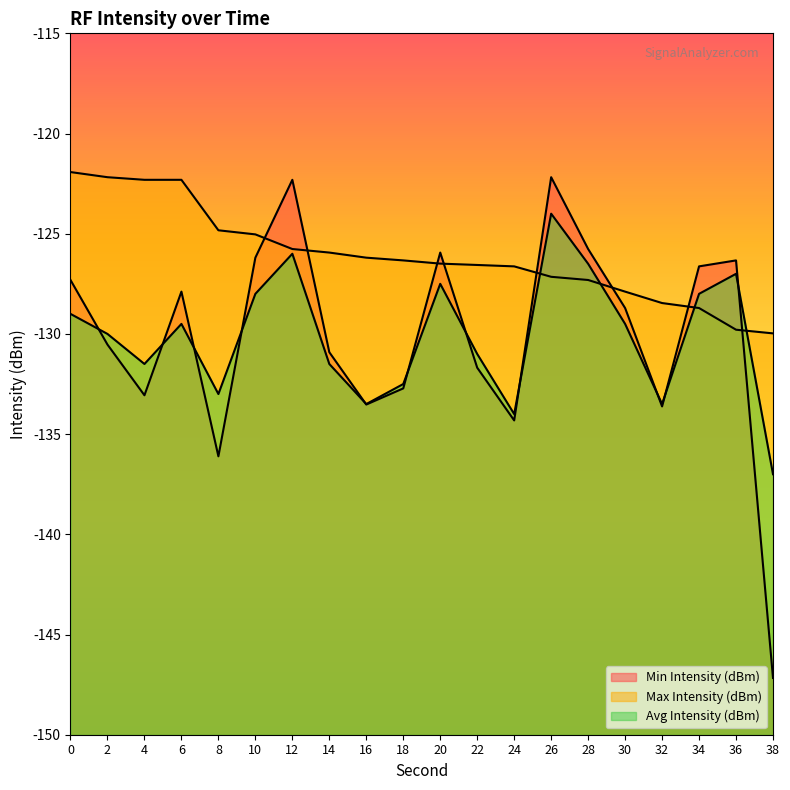

The value of Max Intensity (dBm) at 22 is -126.6. True or false?

True